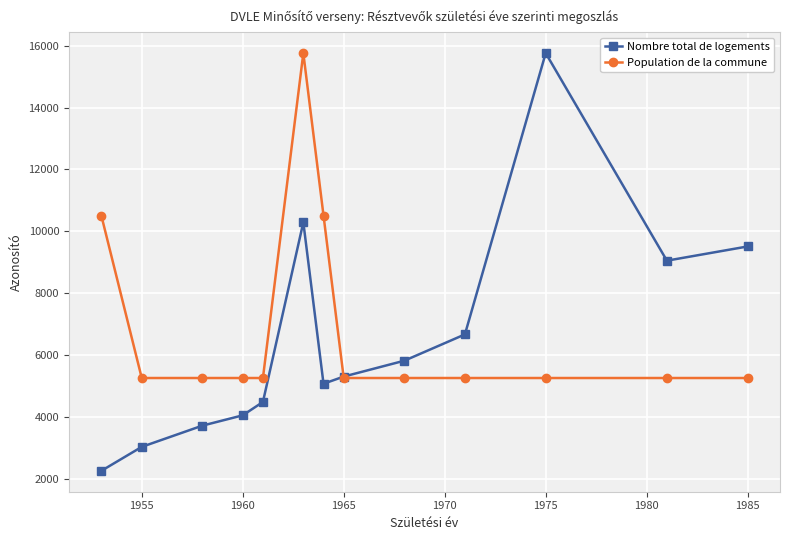

How many interior local peaks does the Nombre total de logements series have?

2